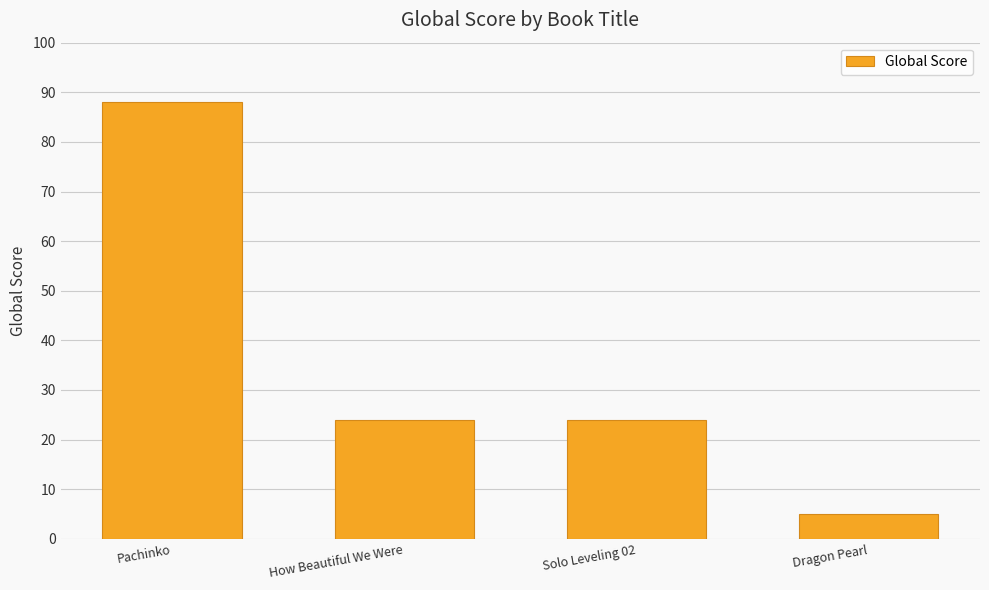

Is it true that the value at Pachinko is 37?

False